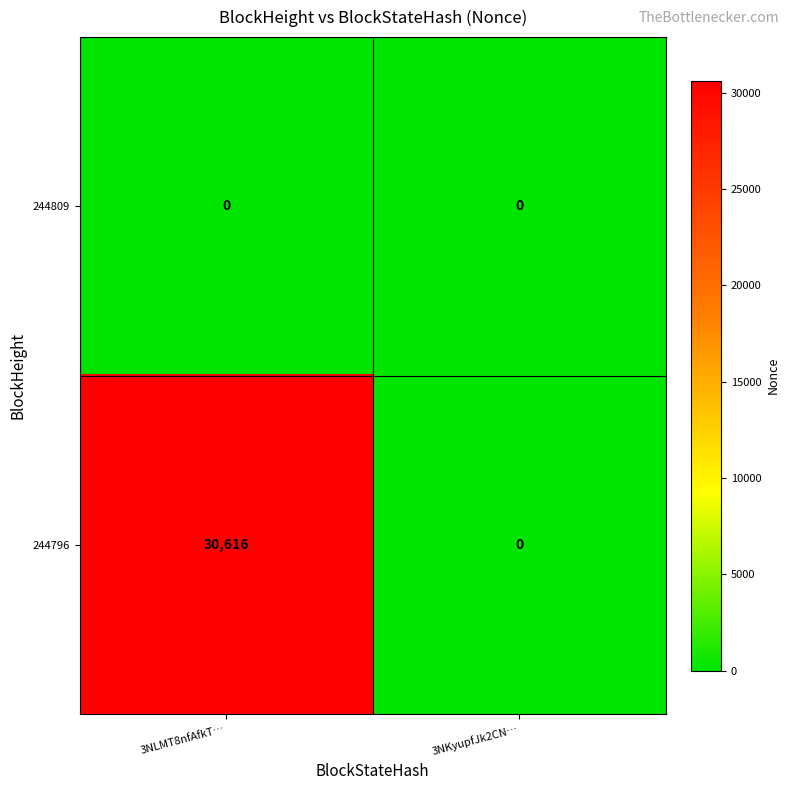

Rank the series by their average value, from highest to lowest.

244796, 244809